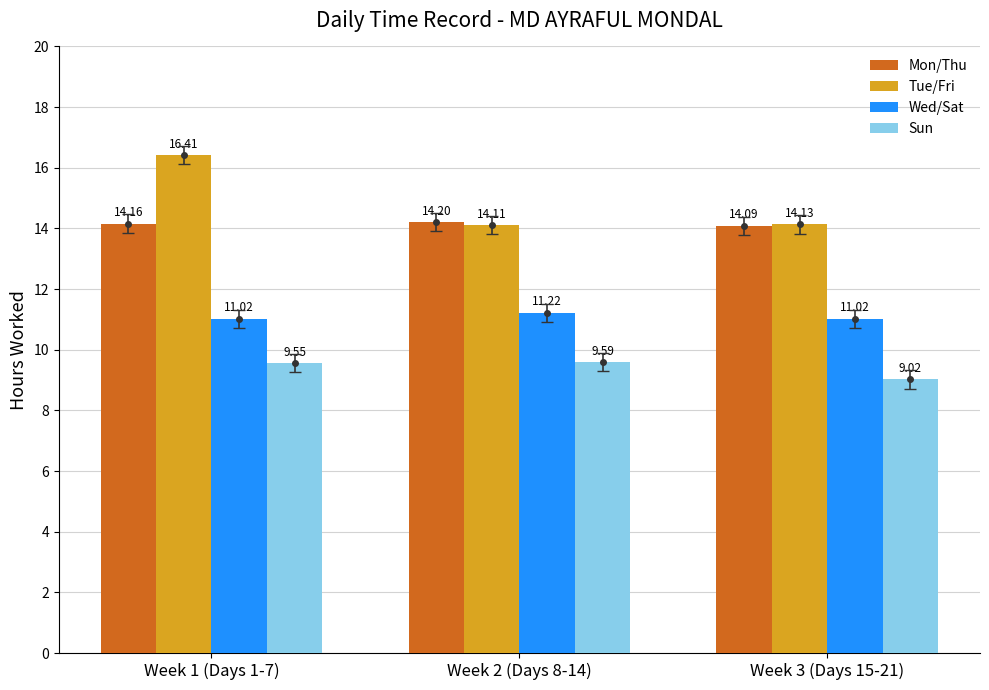

At Week 1 (Days 1-7), list the series in order from largest to smallest.

Tue/Fri, Mon/Thu, Wed/Sat, Sun